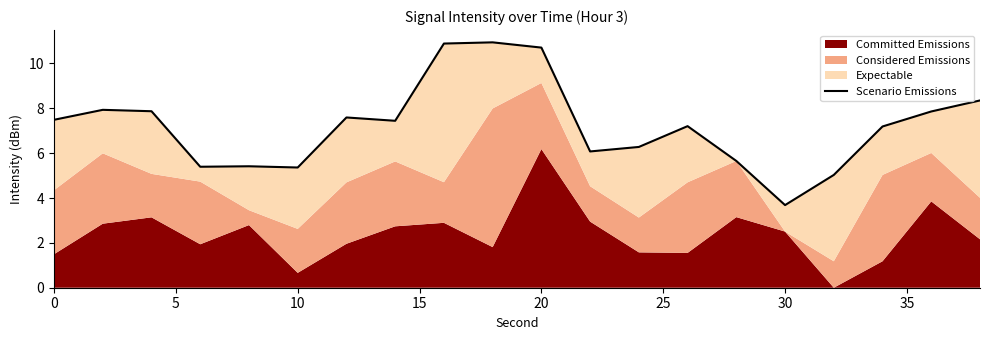

Count the number of values greater than 7.

12